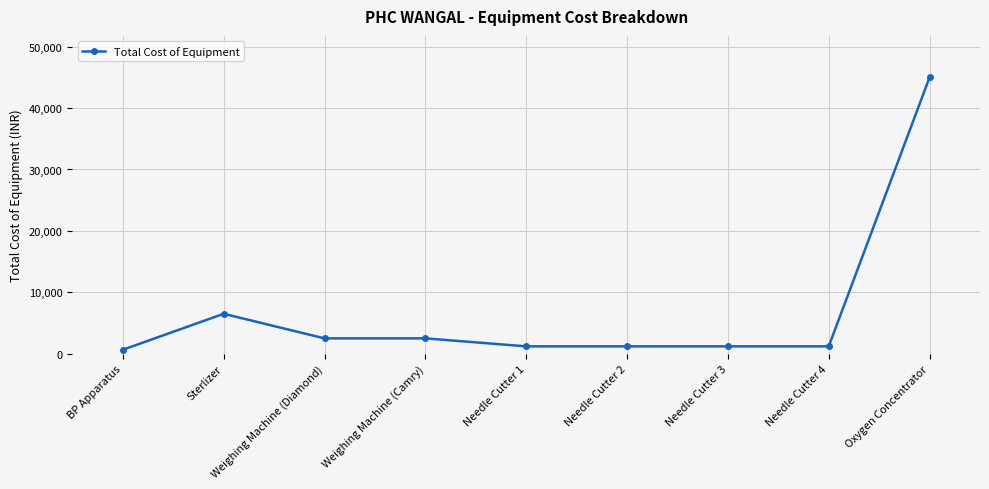

Does the chart have visible grid lines?

Yes